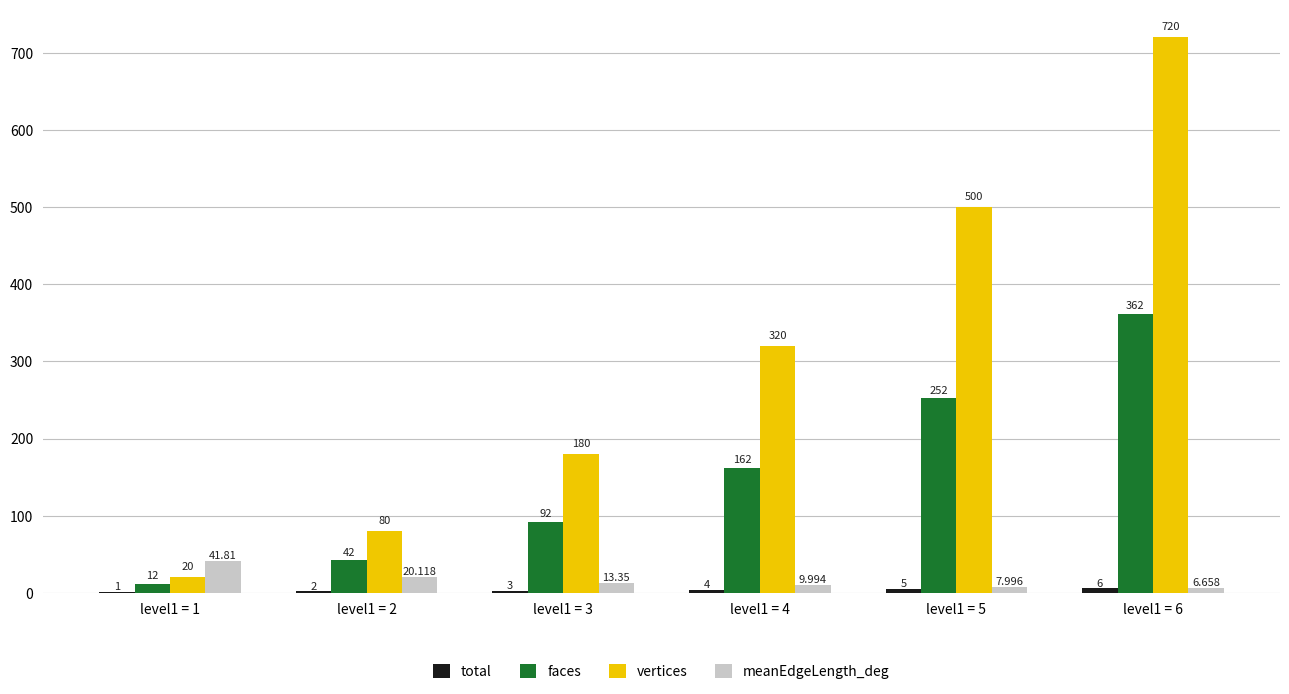

Where is meanEdgeLength_deg nearest to the value 24?

level1 = 2